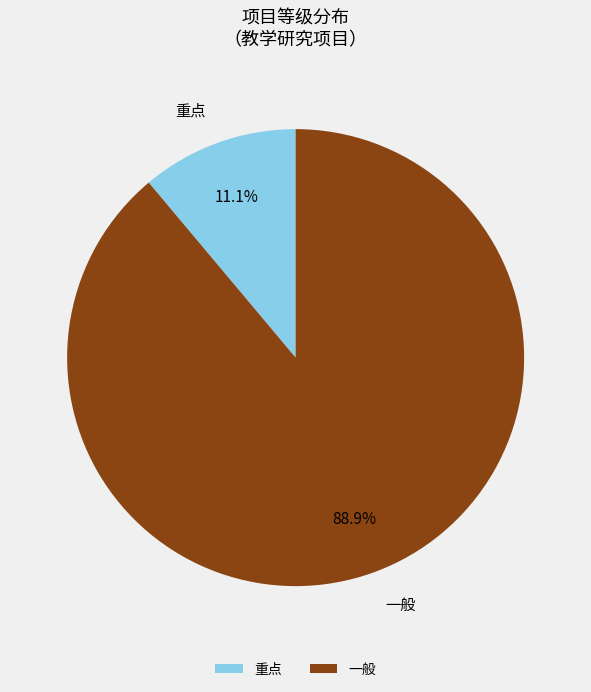

Which slice is the smallest?

重点